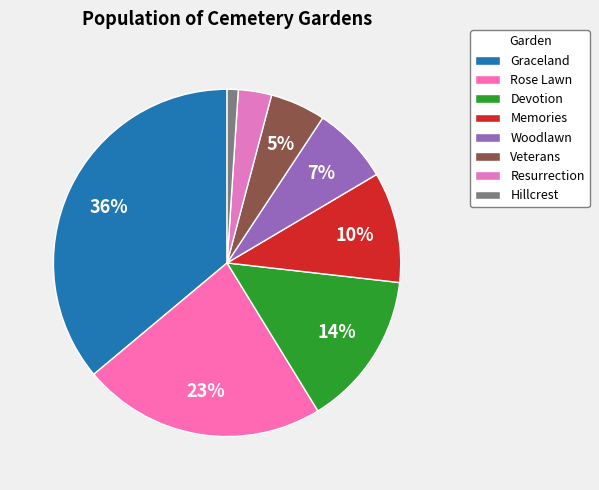

Is Rose Lawn the majority of the pie?

No